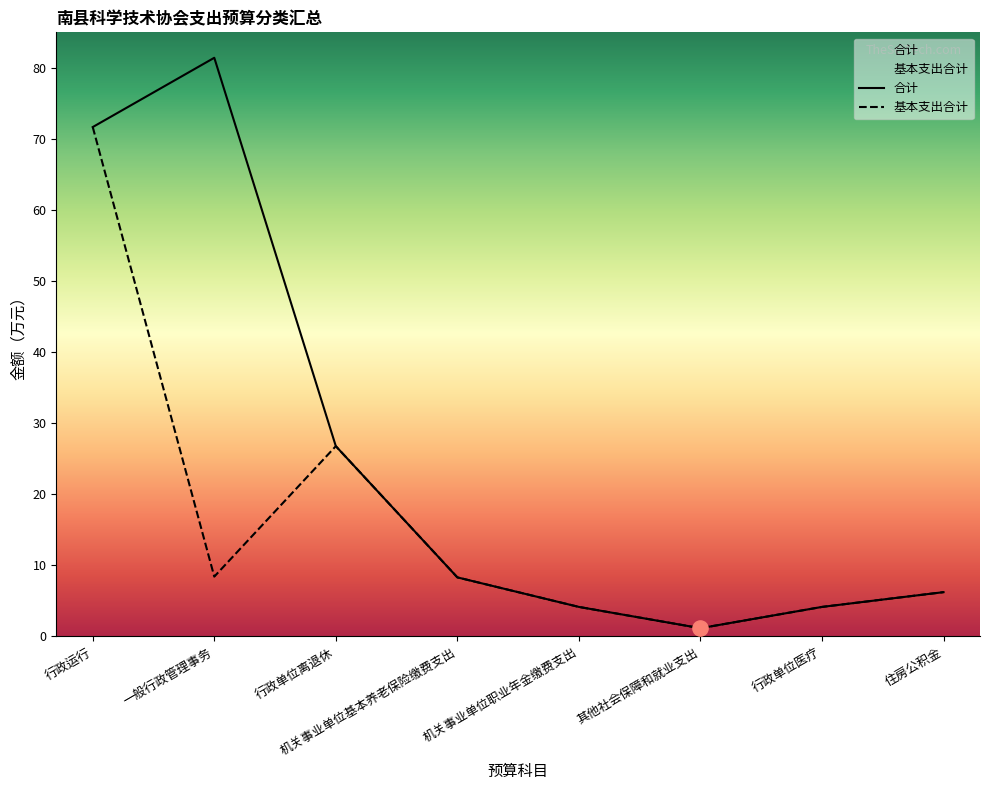

Is the value of 基本支出合计 at 行政运行 greater than the value of 合计 at 行政运行?

No